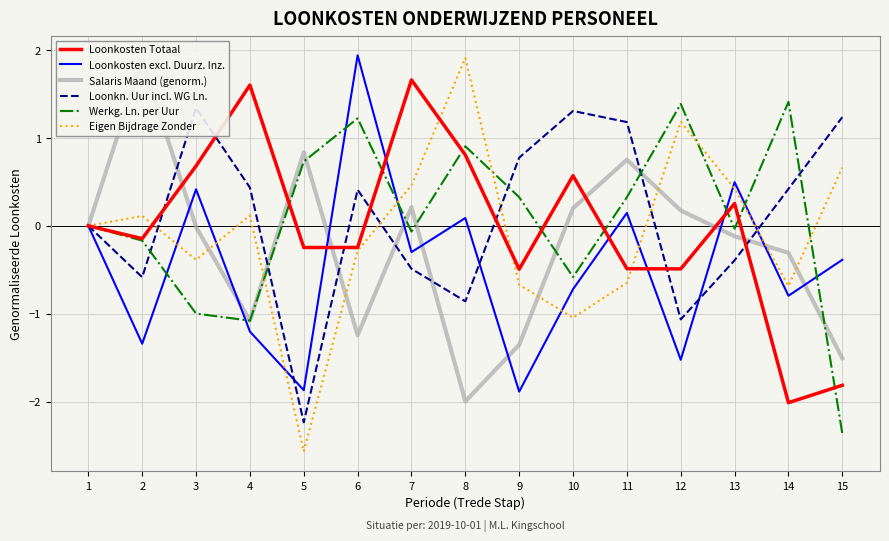

What is the value of the Werkg. Ln. per Uur point at the 4th from the left?

-1.1